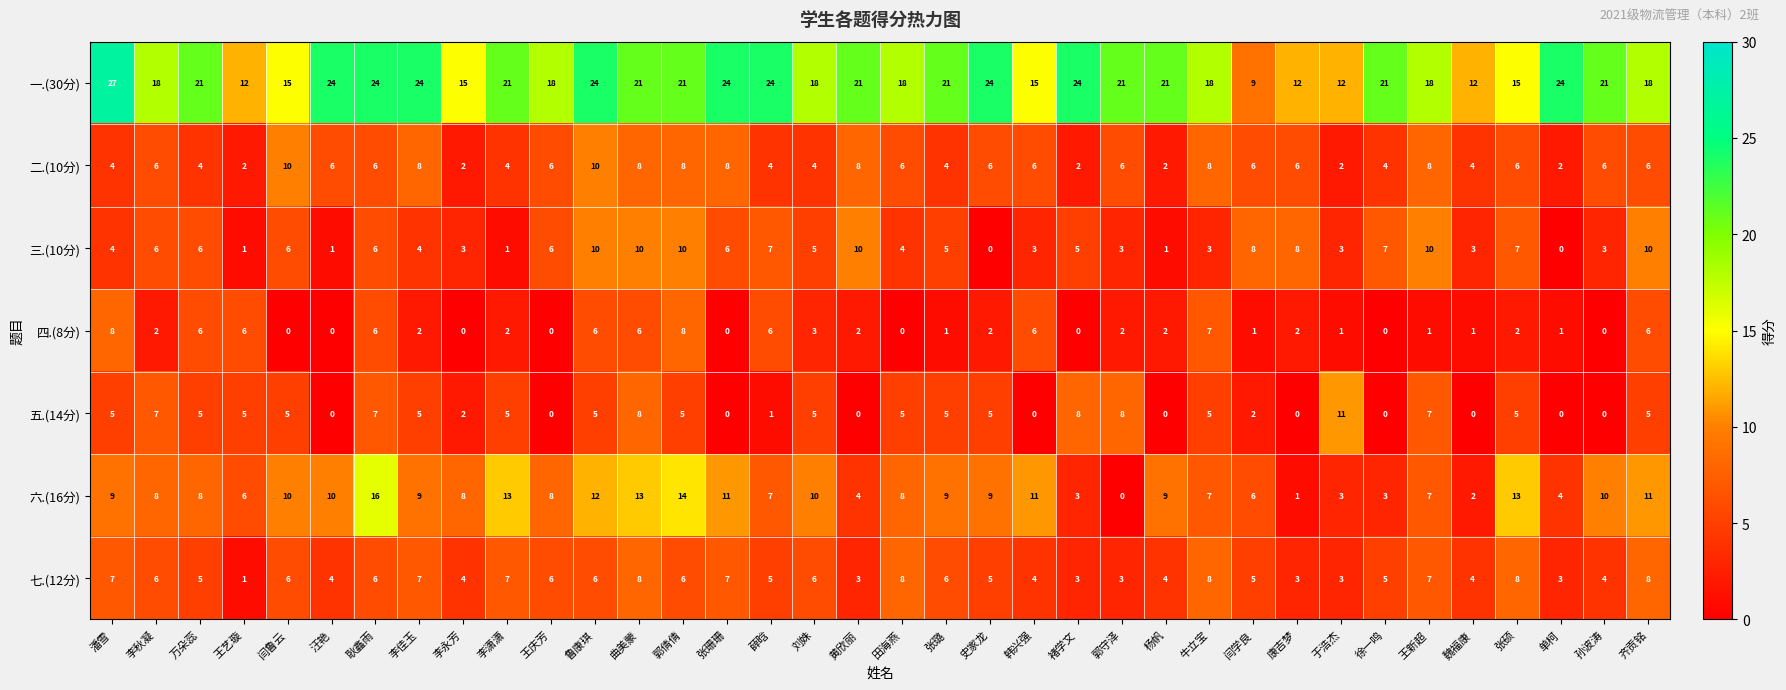

Count the 二.(10分) values in the range 4 to 8.

28